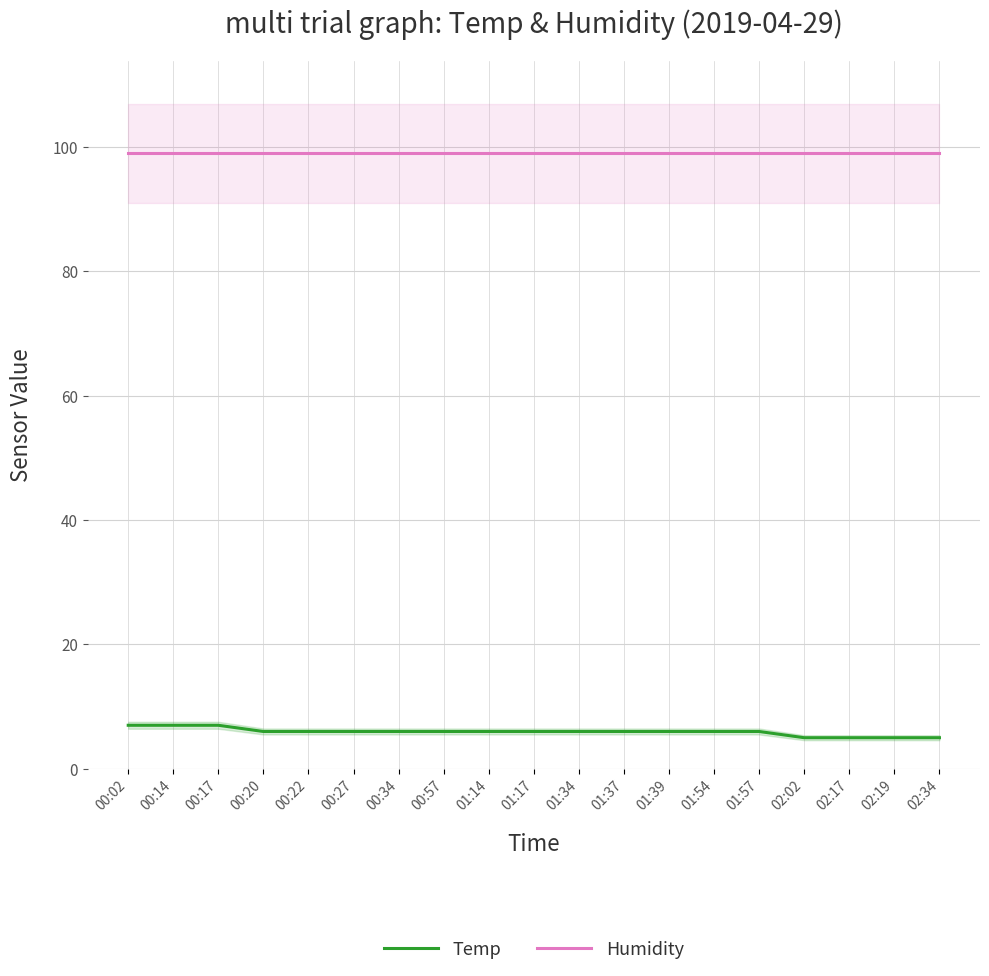

What is the difference between the highest and lowest values at 01:34?

93